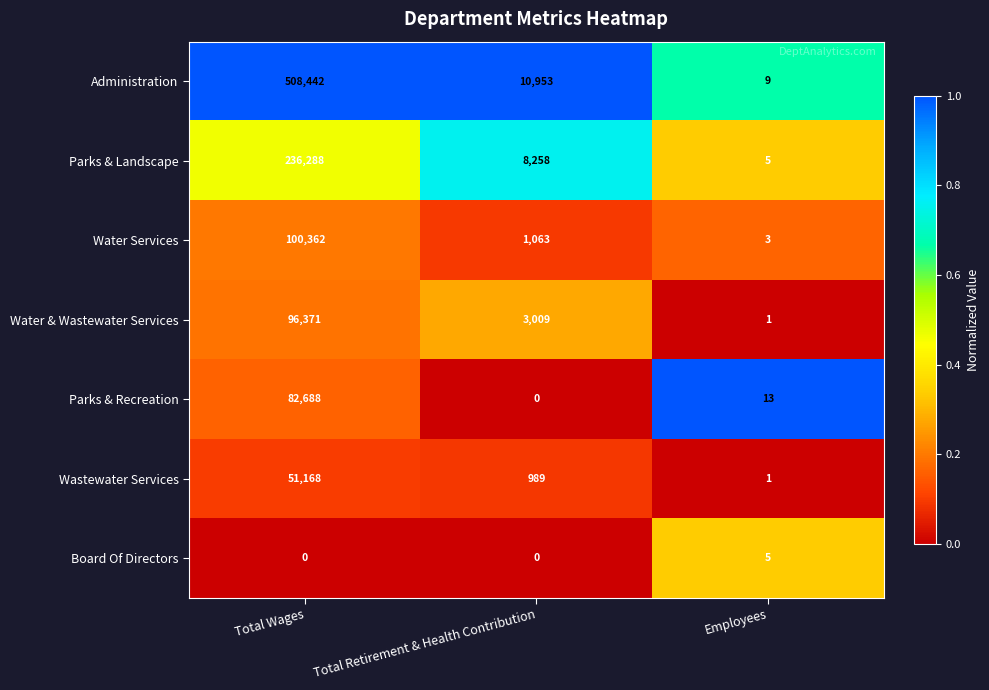

Reading left to right, list all the values displayed in this chart.

Administration: Total Wages=508442	Total Retirement & Health Contribution=10953	Employees=9
Parks & Landscape: Total Wages=236288	Total Retirement & Health Contribution=8258	Employees=5
Water Services: Total Wages=100362	Total Retirement & Health Contribution=1063	Employees=3
Water & Wastewater Services: Total Wages=96371	Total Retirement & Health Contribution=3009	Employees=1
Parks & Recreation: Total Wages=82688	Total Retirement & Health Contribution=0	Employees=13
Wastewater Services: Total Wages=51168	Total Retirement & Health Contribution=989	Employees=1
Board Of Directors: Total Wages=0	Total Retirement & Health Contribution=0	Employees=5